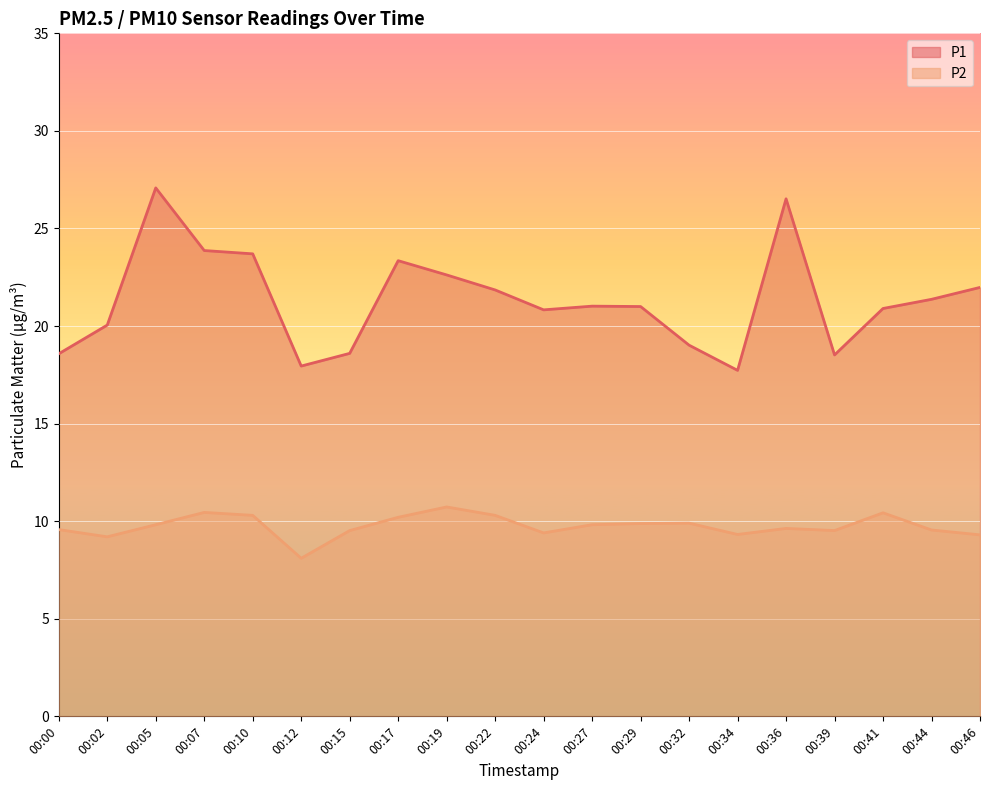

Read the P1 value at 00:02.

20.1